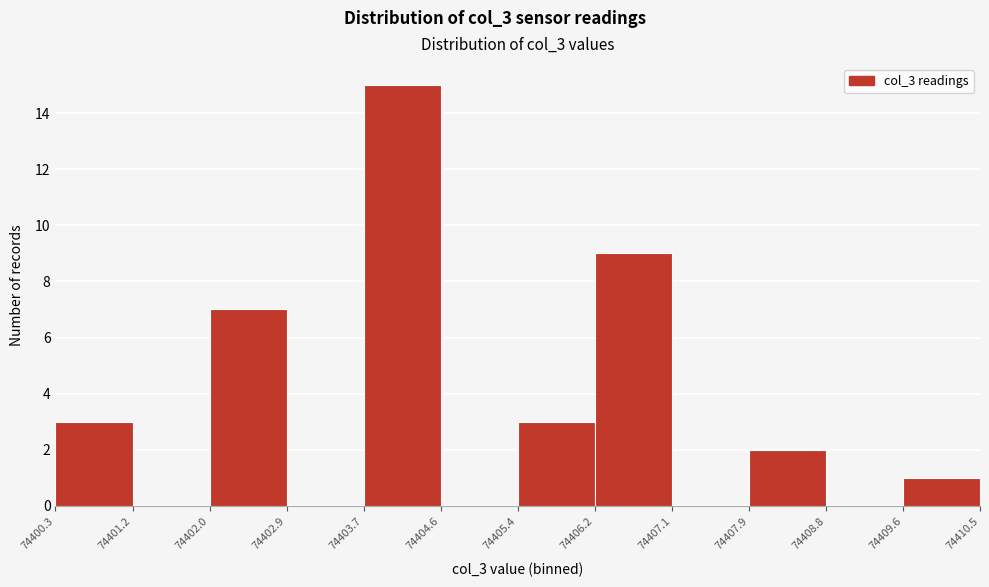

Reading left to right, transcribe this chart: for each bar, give the range it covers on the x-axis and its height. The values are not printed on the chart, so give them approximately, as read against the axis.

74400.3 to 74401.2: 3
74401.2 to 74402.0: 0
74402.0 to 74402.9: 7
74402.9 to 74403.7: 0
74403.7 to 74404.6: 15
74404.6 to 74405.4: 0
74405.4 to 74406.2: 3
74406.2 to 74407.1: 9
74407.1 to 74407.9: 0
74407.9 to 74408.8: 2
74408.8 to 74409.6: 0
74409.6 to 74410.5: 1